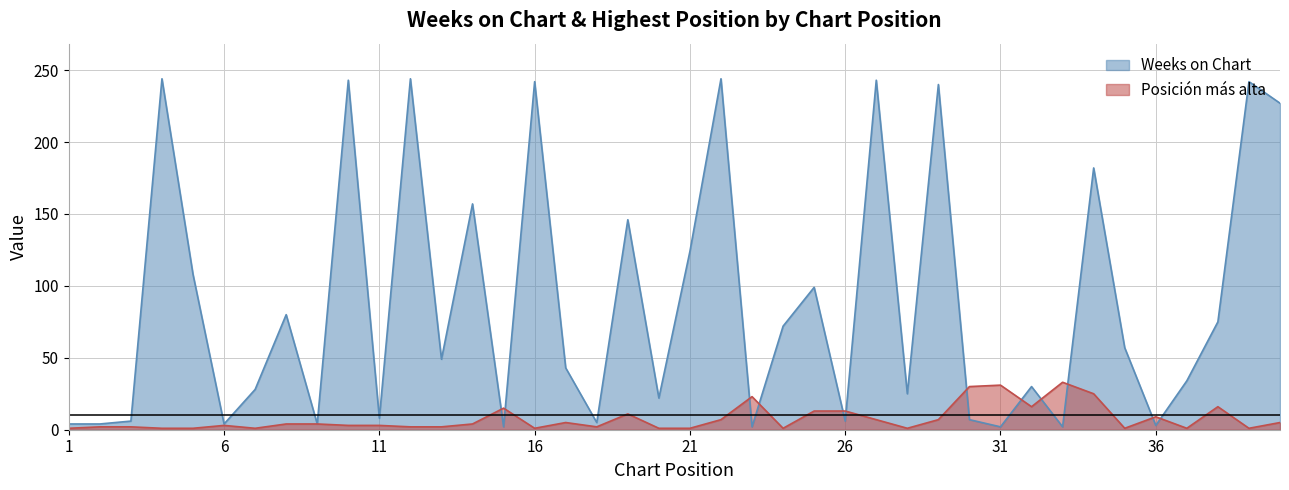

Where is the first local minimum for Posicion mas alta?

7